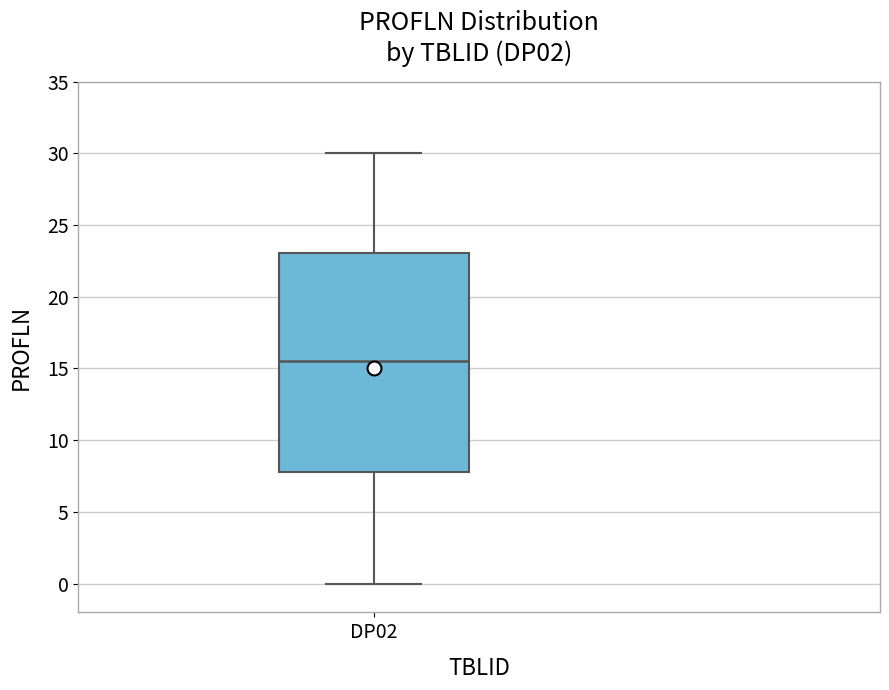

Read this box plot against the y-axis: the position of the median line, the range covered by the box, and the ends of both whiskers. The values are not printed on the chart, so give them approximately, as read against the axis.

median 15.5, box 8.0 to 23.0, whiskers 0.0 to 30.0